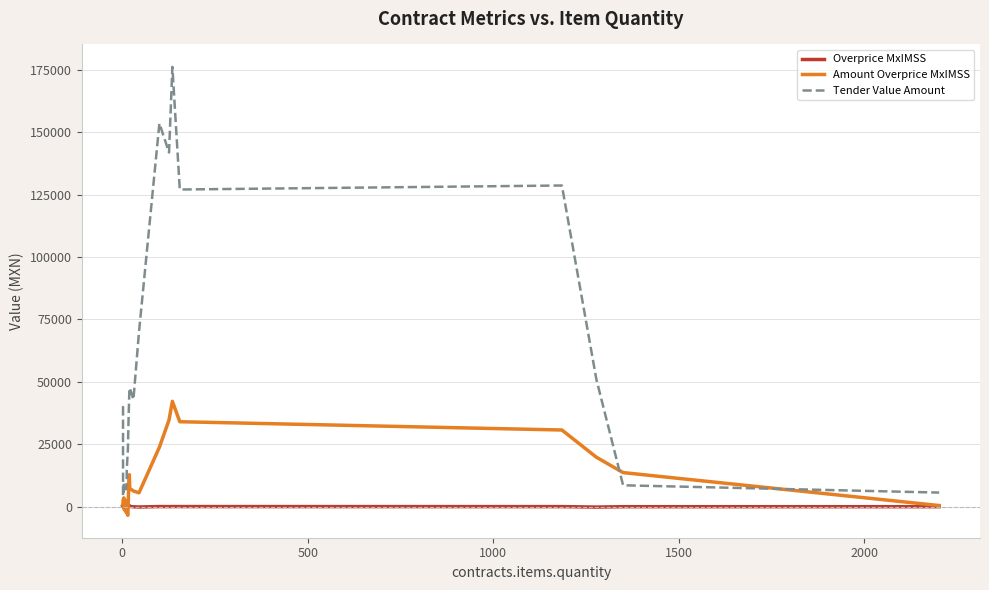

After their last crossing, which series has the higher values: Tender Value Amount or Amount Overprice MxIMSS?

Tender Value Amount